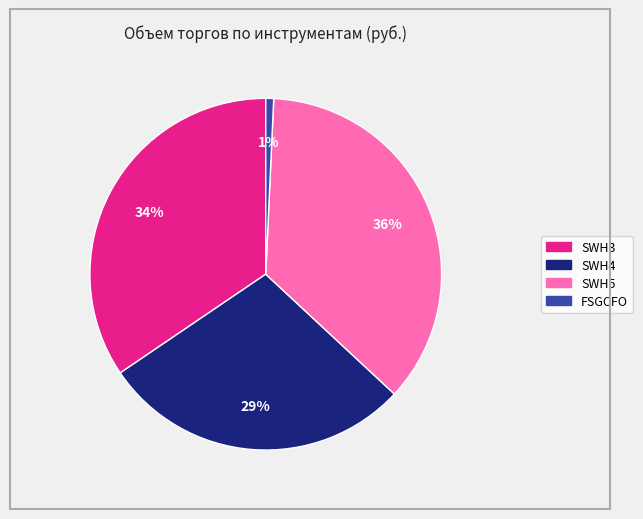

The SWH5 slice represents 36% of the pie. True or false?

True